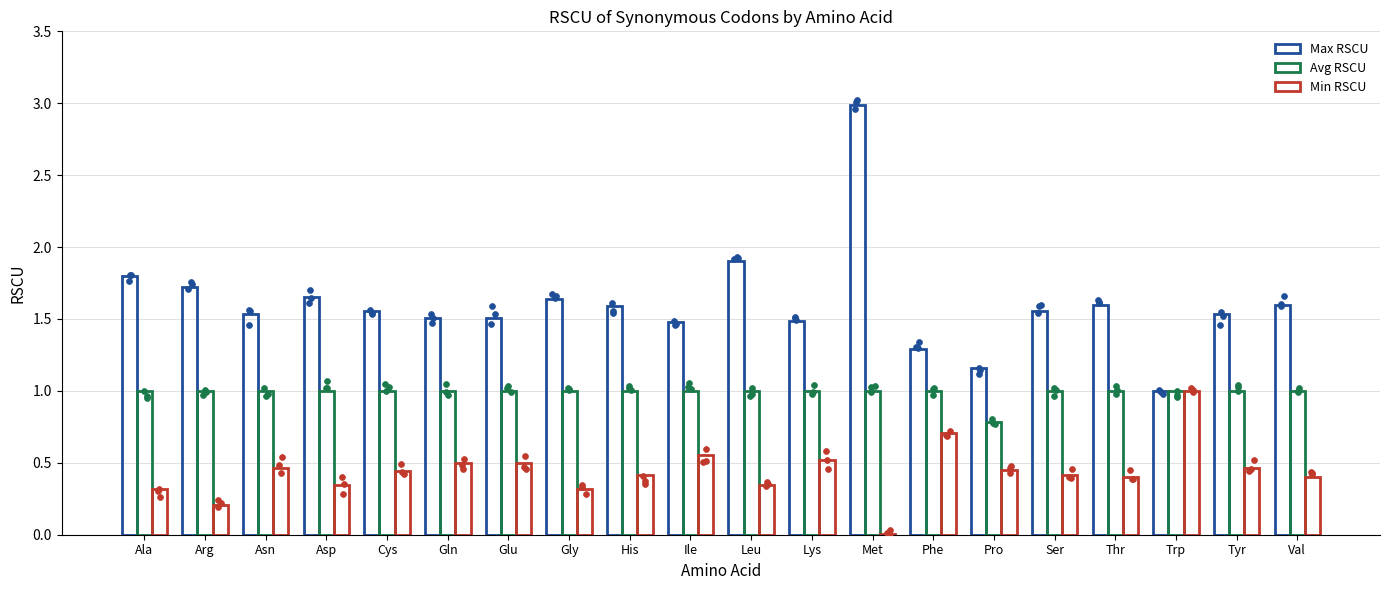

Which series has the largest total across all categories?

Max RSCU